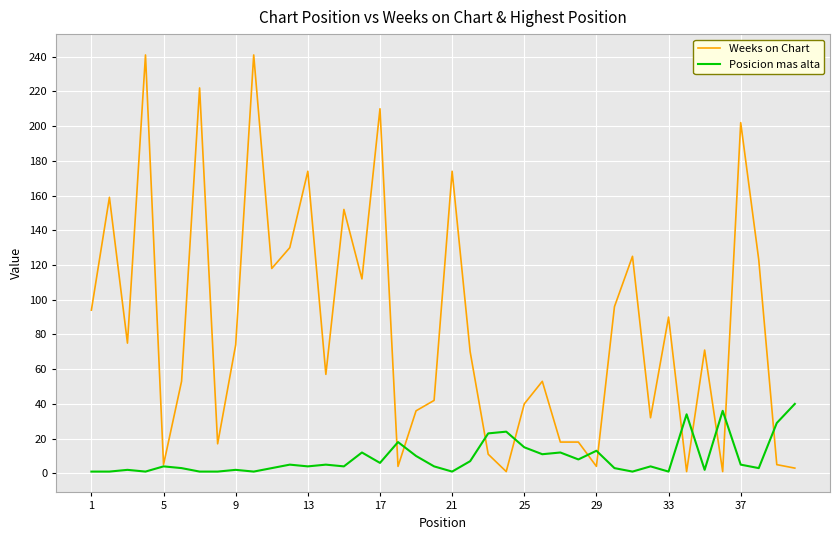

Which series has the largest total across all categories?

Weeks on Chart